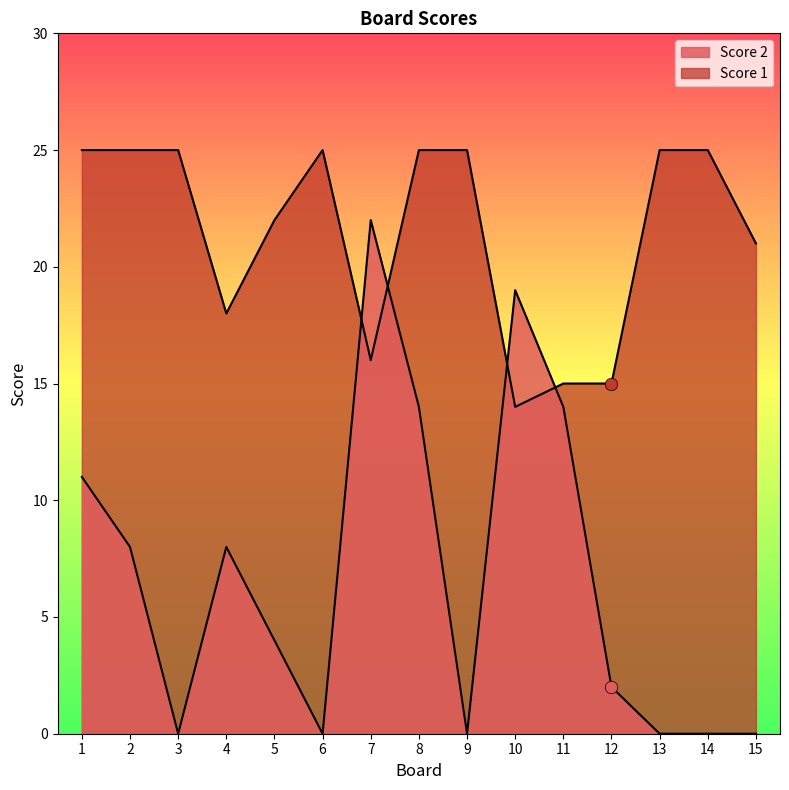

What is the total value across all series at 15?

21